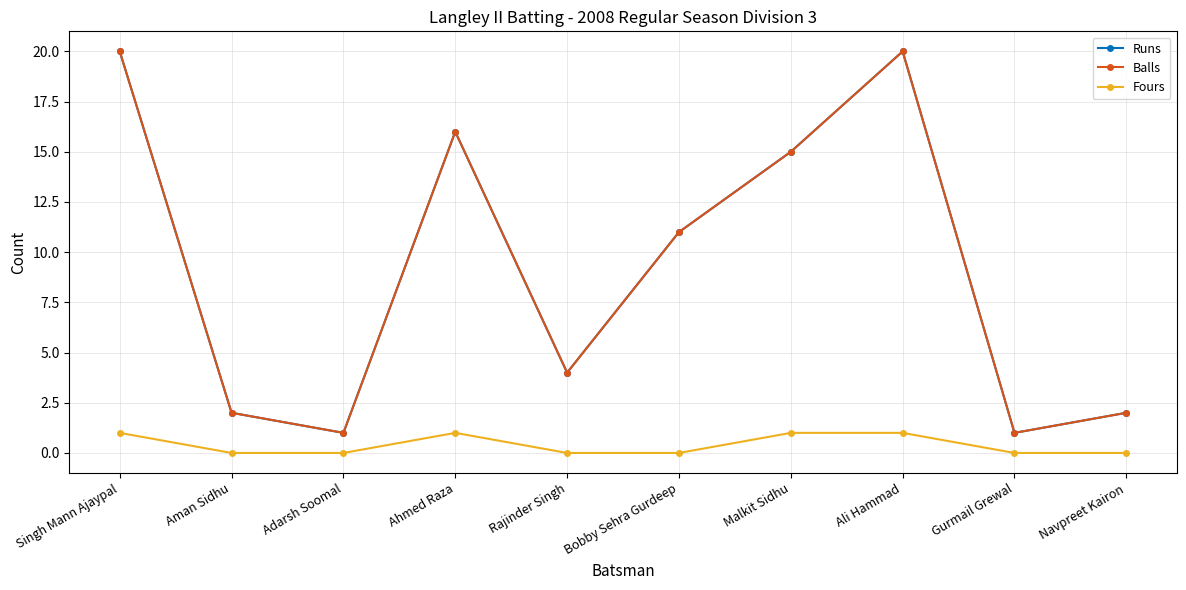

Does the chart have visible grid lines?

Yes